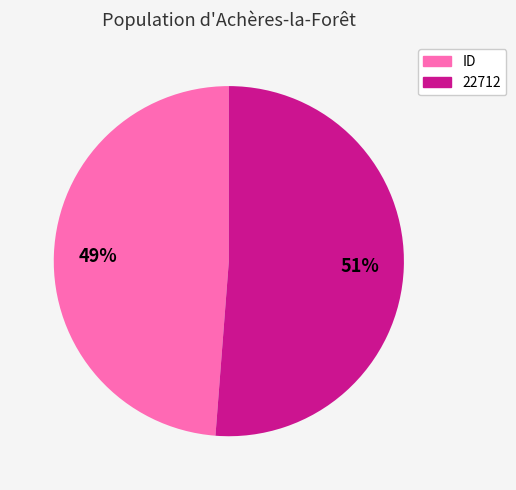

Which category has the biggest portion of the pie?

22712